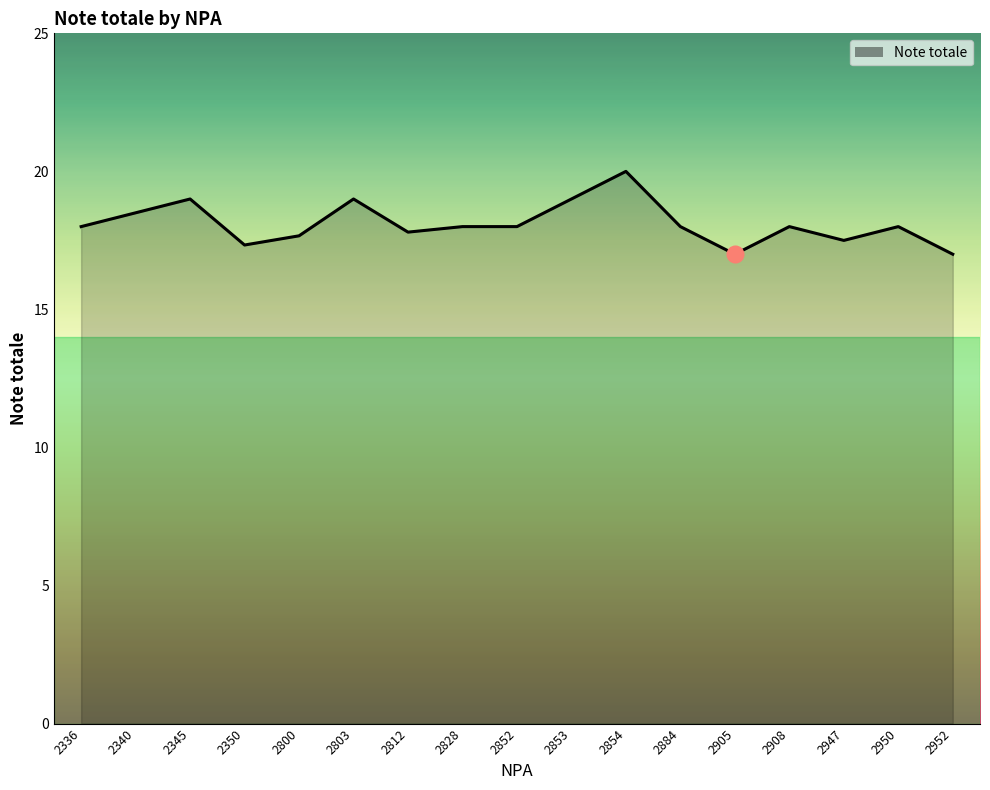

What is the approximate value at 2905?

17.0